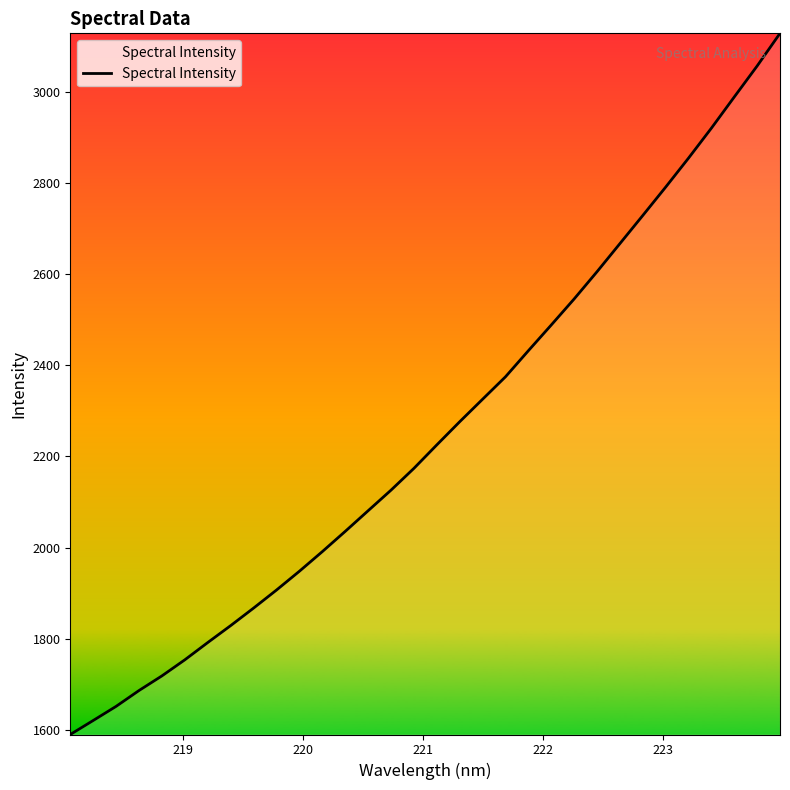

Count the number of categories in the chart.

32